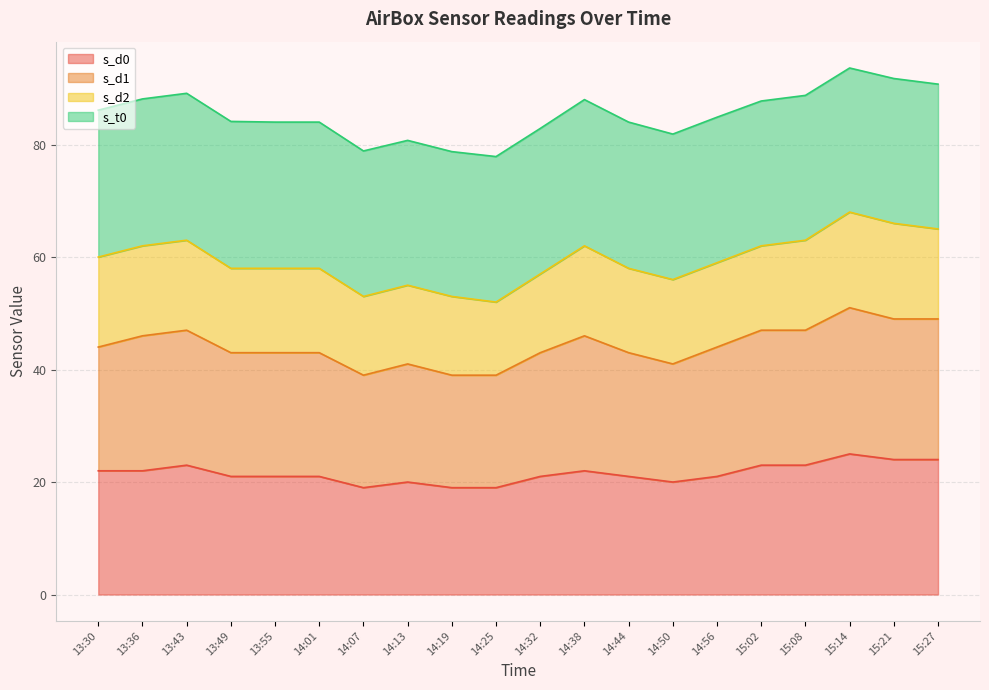

The s_d0 series shows 11.3 at 14:32. True or false?

False